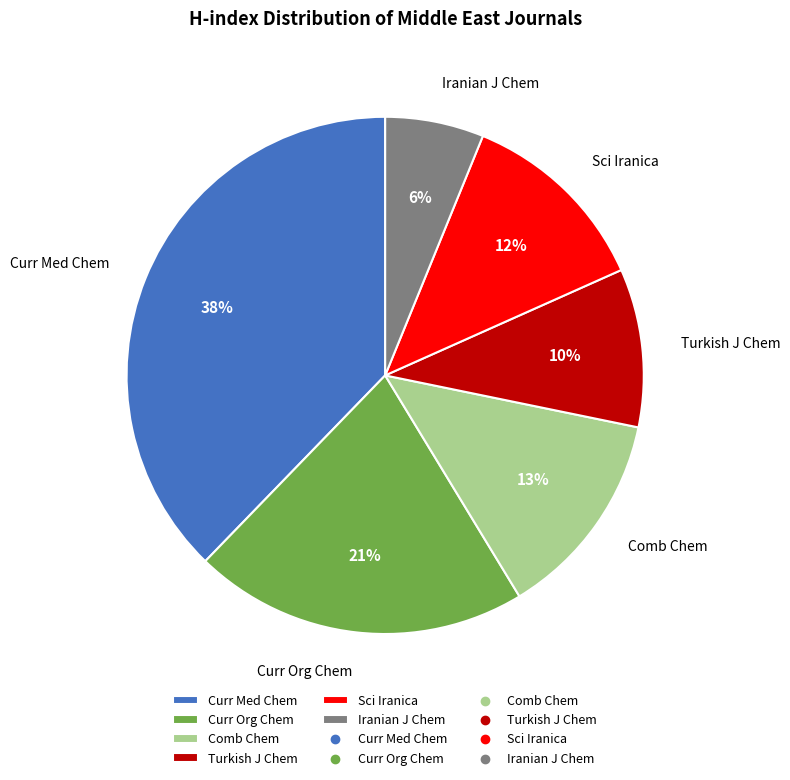

To the nearest percent, what percentage of the pie is Curr Med Chem?

38%